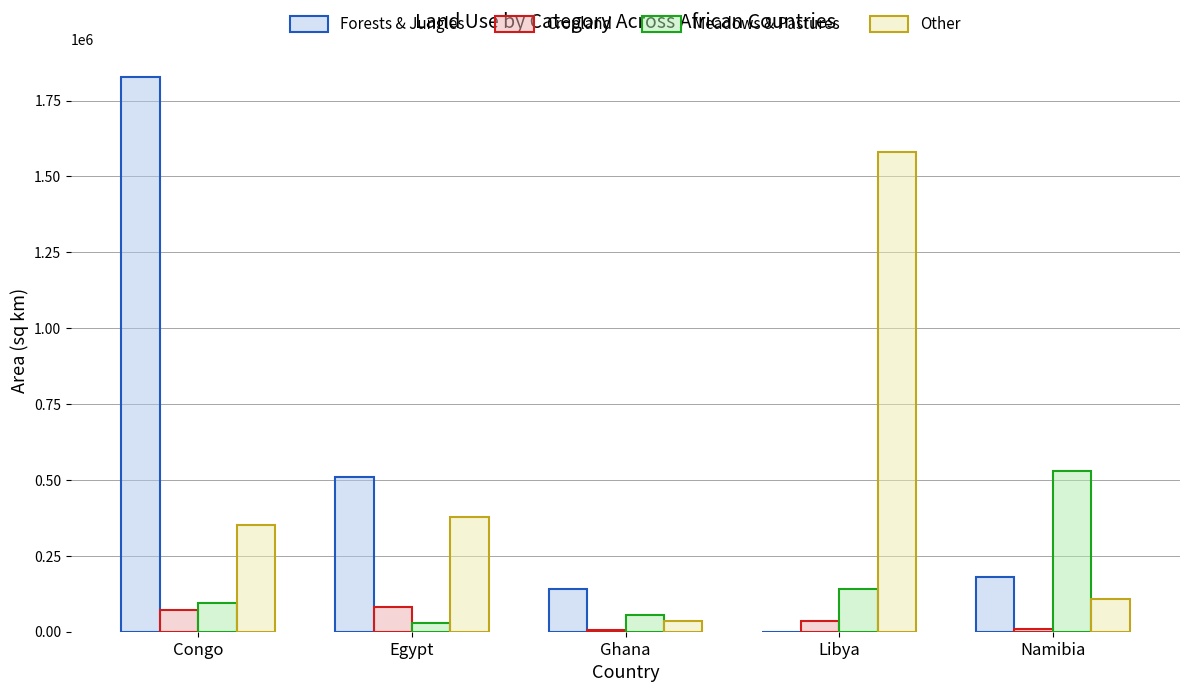

What is the sum of all Cropland values?

202714.6